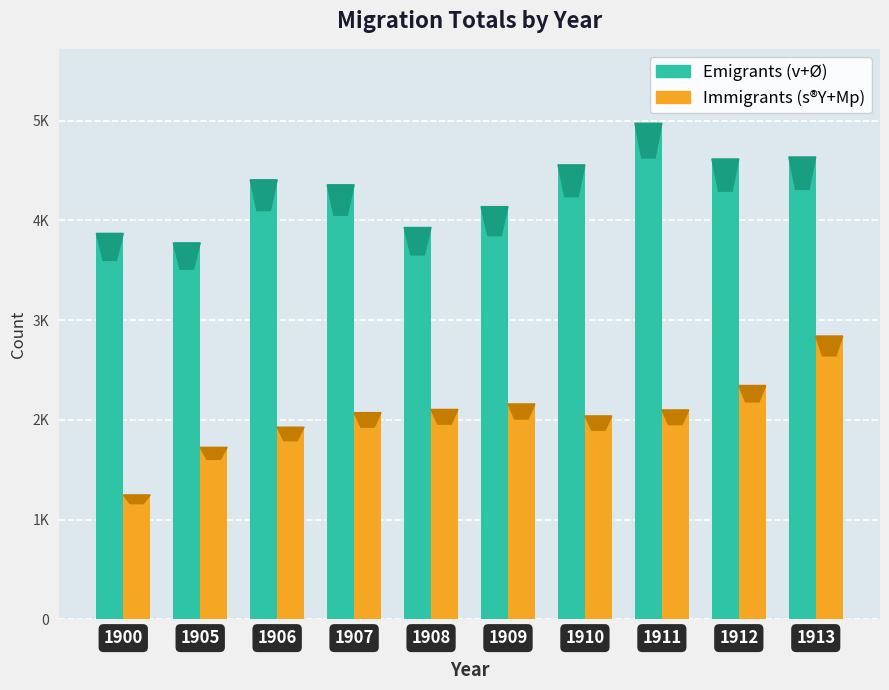

Rank the series by their maximum value, from lowest to highest.

Immigrants (s®Y+Mp), Emigrants (v+Ø)